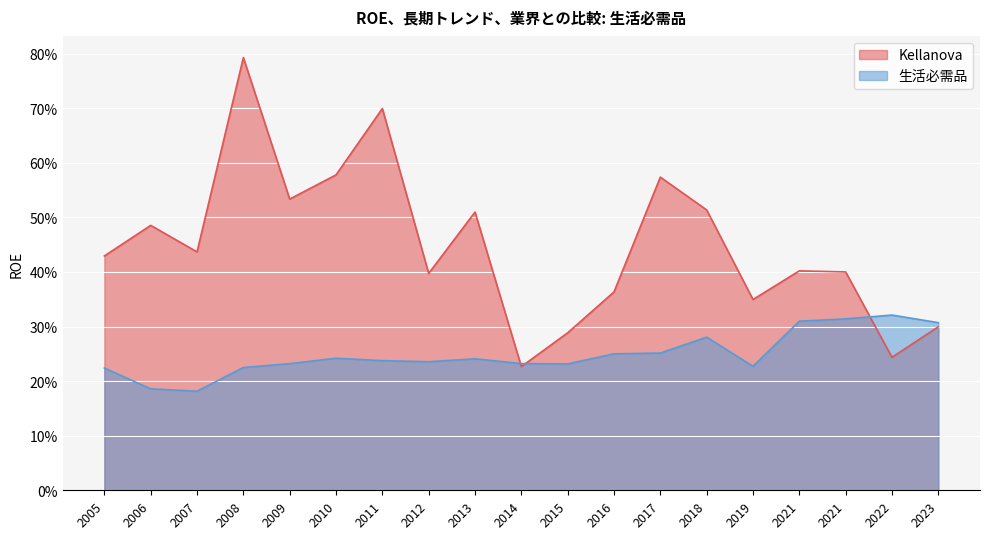

At which category does 生活必需品 reach its first local valley?

2007